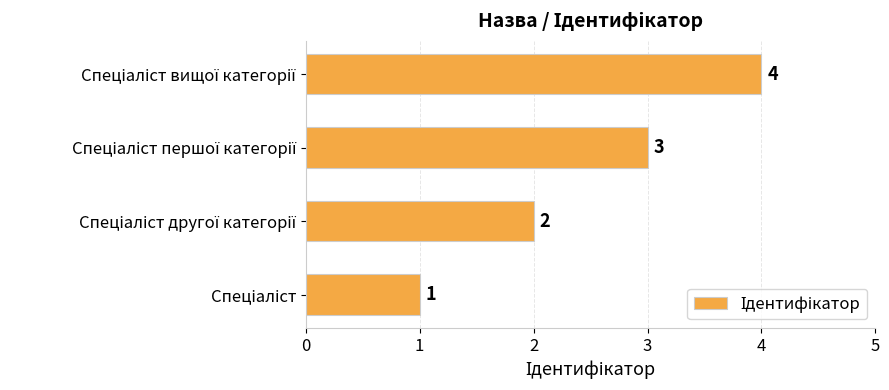

What is the difference between the maximum and minimum values?

3